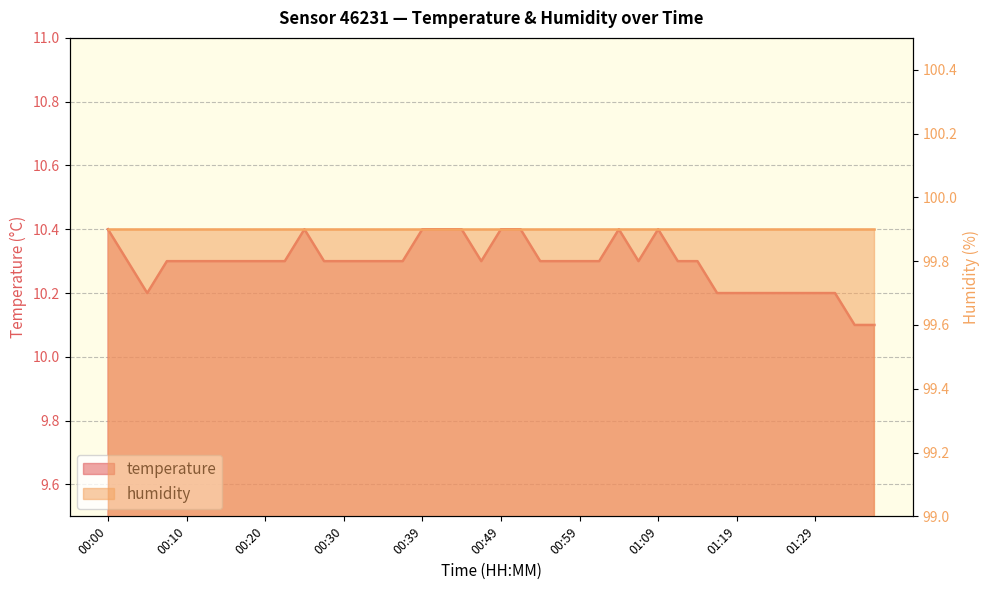

Approximately how many times larger is the value at 01:09 compared to 00:54?

1.0